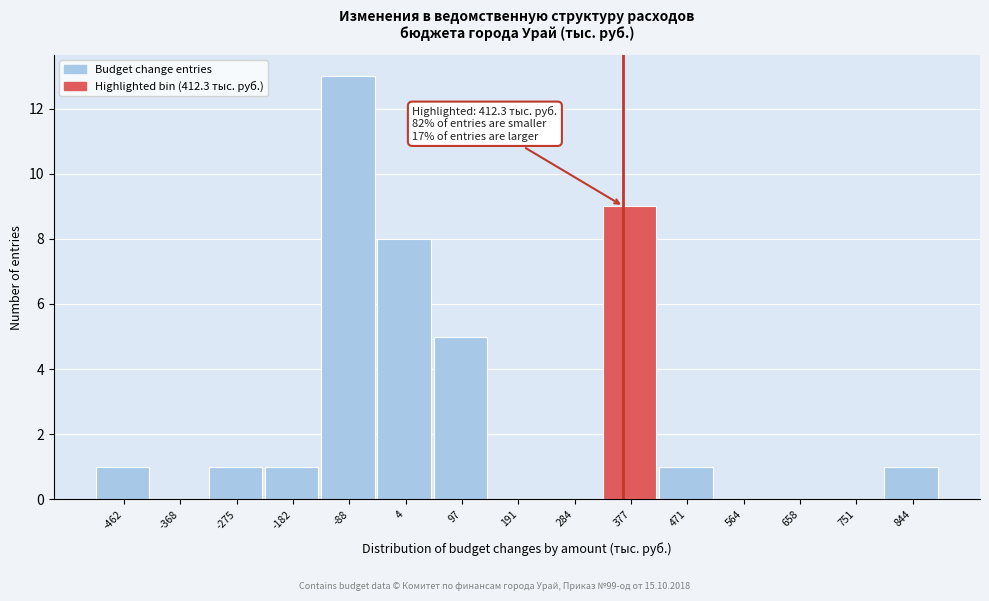

Reading right to left, what are all the values shown in this chart?

844=1	751=0	658=0	564=0	471=1	377=9	284=0	191=0	97=5	4=8	-88=13	-182=1	-275=1	-368=0	-462=1